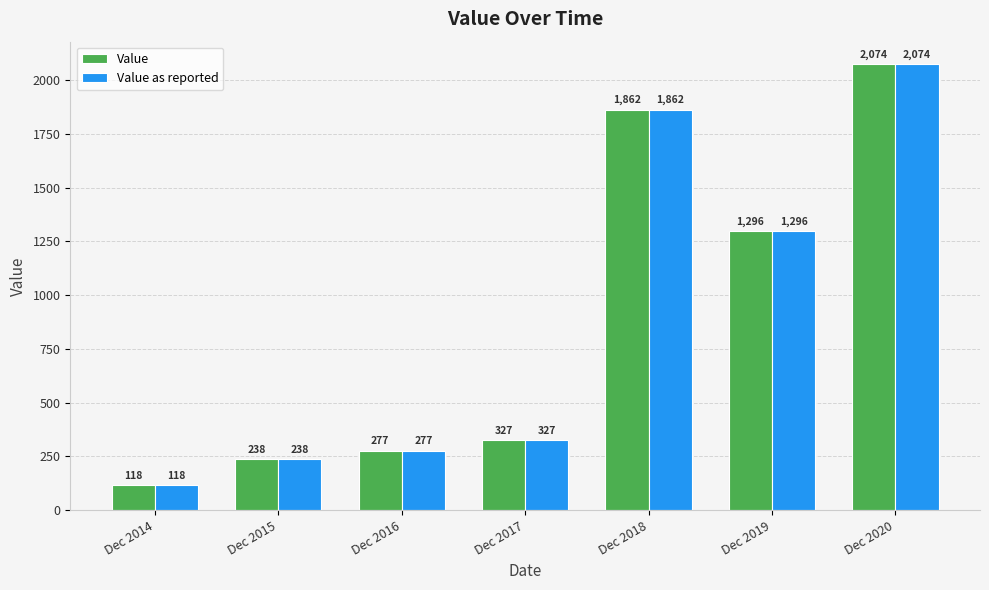

Count the number of data series in this chart.

2